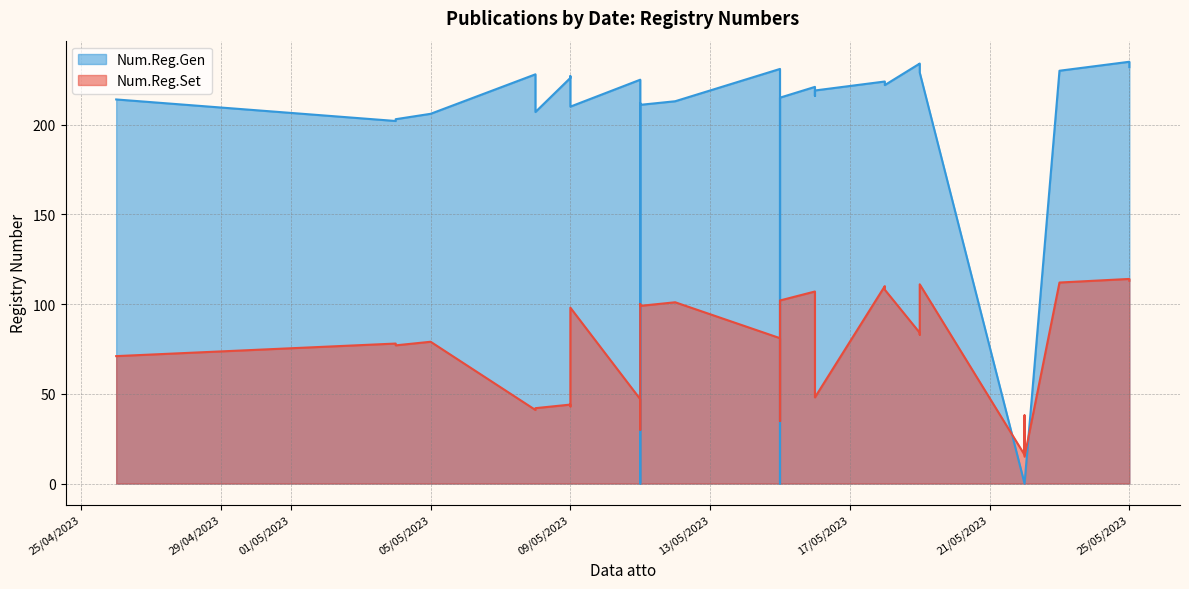

Which series has the widest spread of values?

Num.Reg.Gen